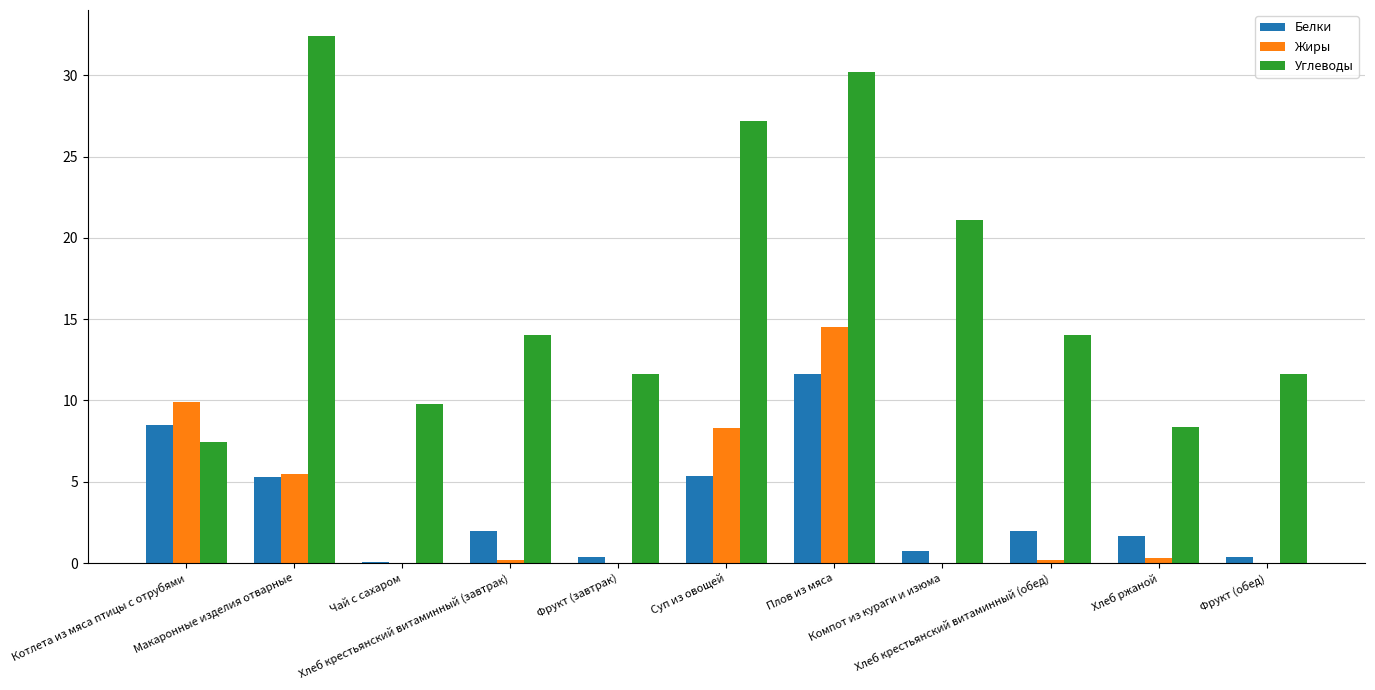

Which series has the largest total across all categories?

Углеводы